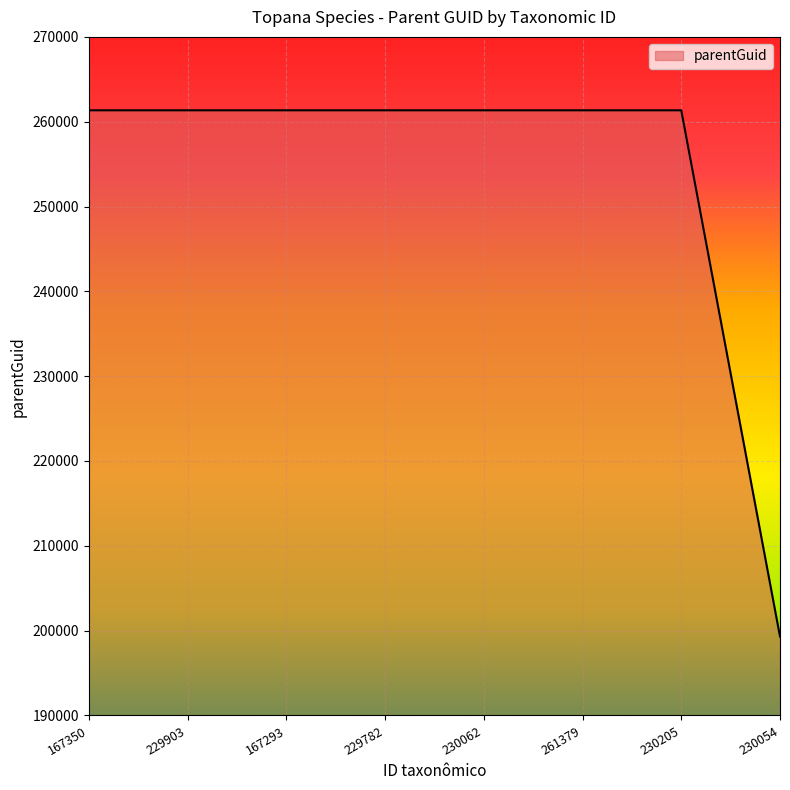

What is the change in value from 229782 to 230054?

-62043